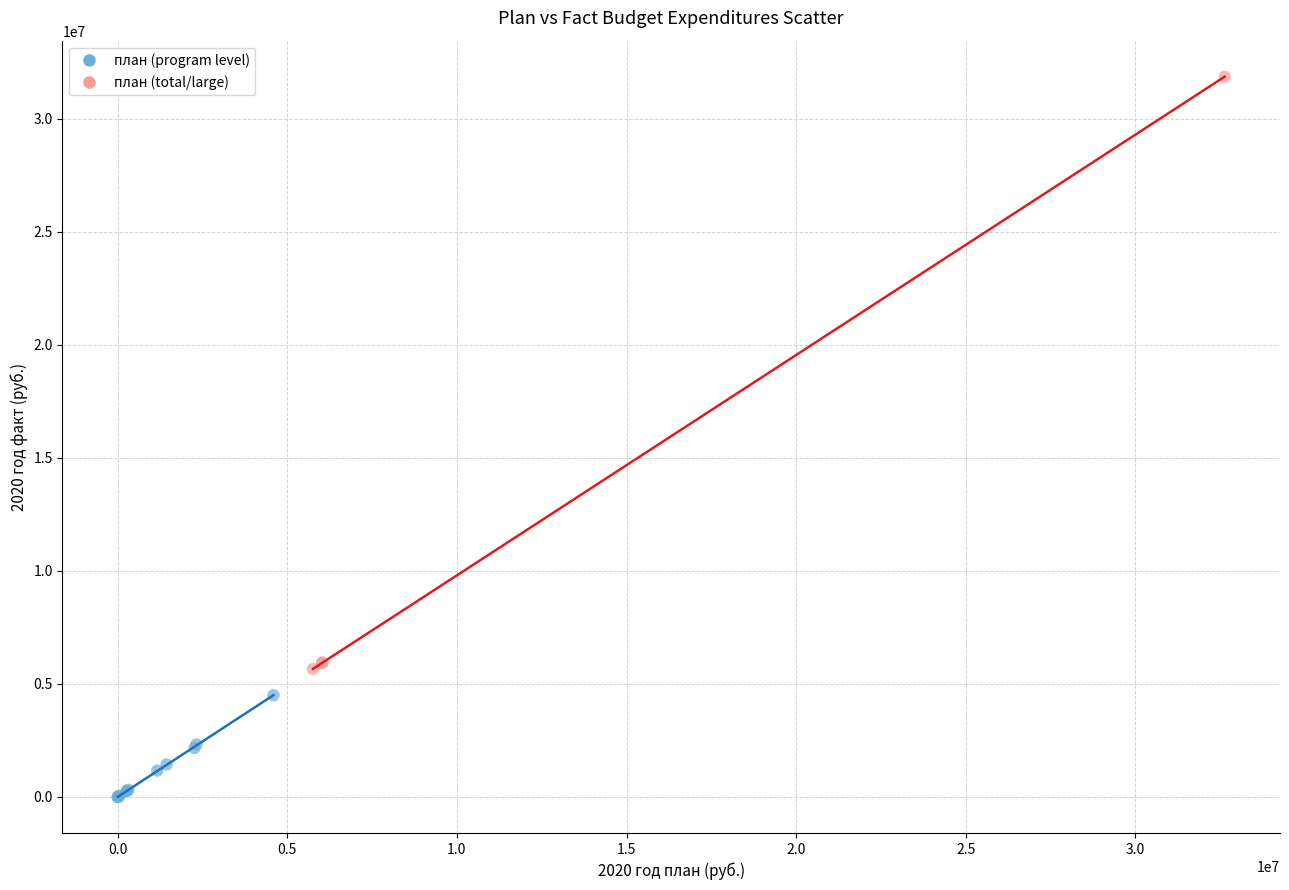

What are all the series names shown in the legend?

план (program level), план (total/large)